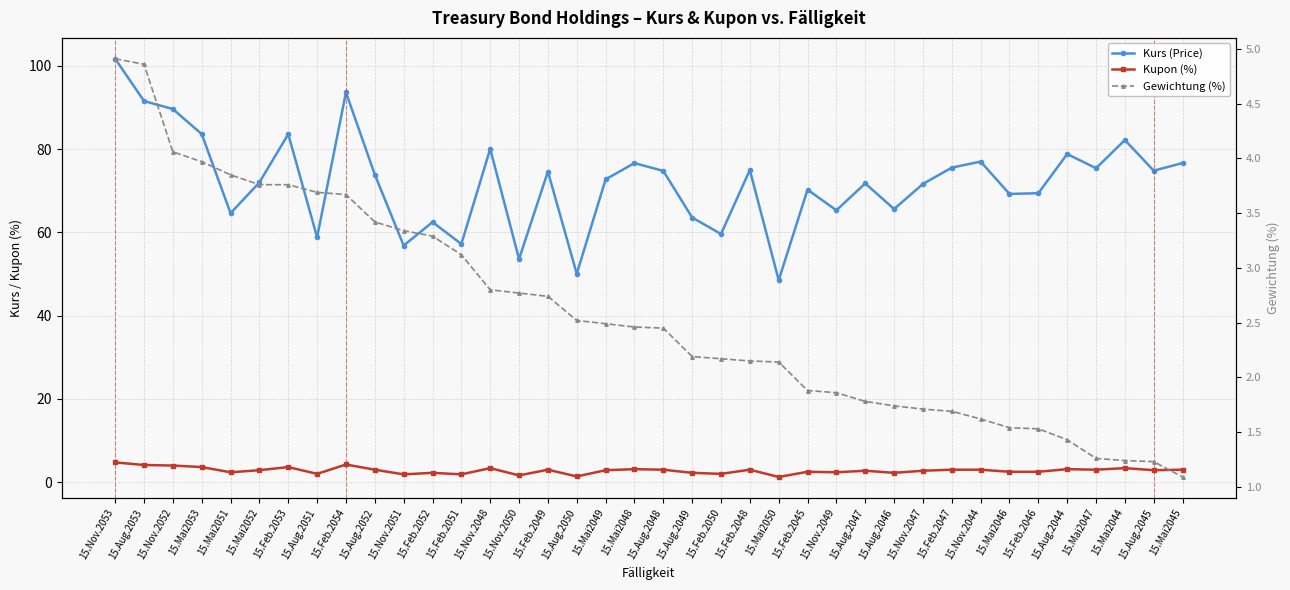

At which label does Gewichtung (%) reach its minimum?

15.Mai2045